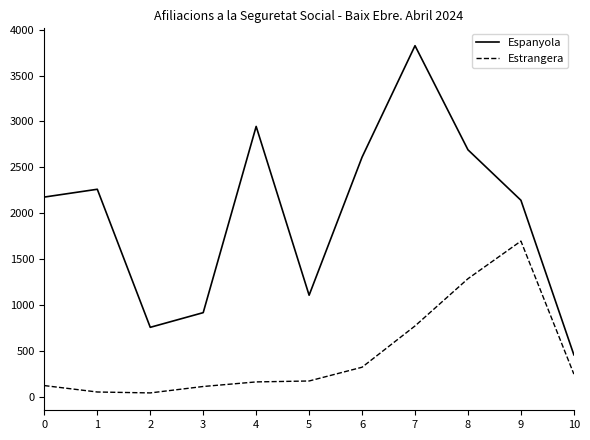

Which series has the largest total across all categories?

Espanyola